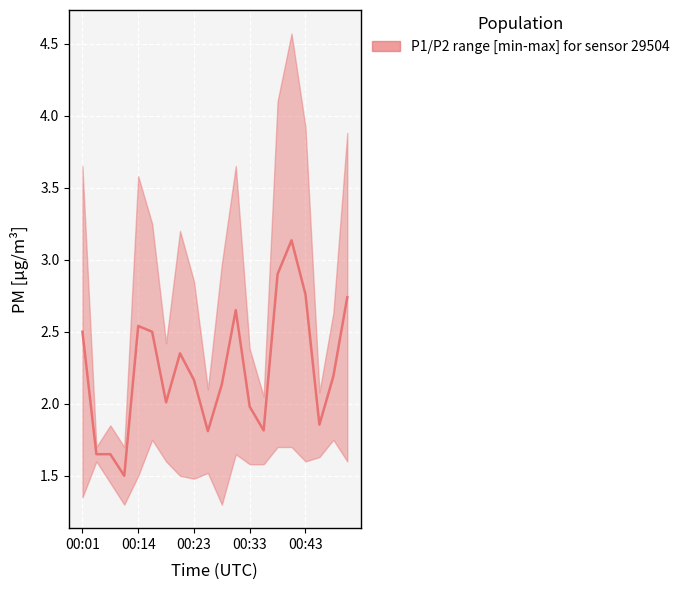

What is the smallest value displayed?

1.5